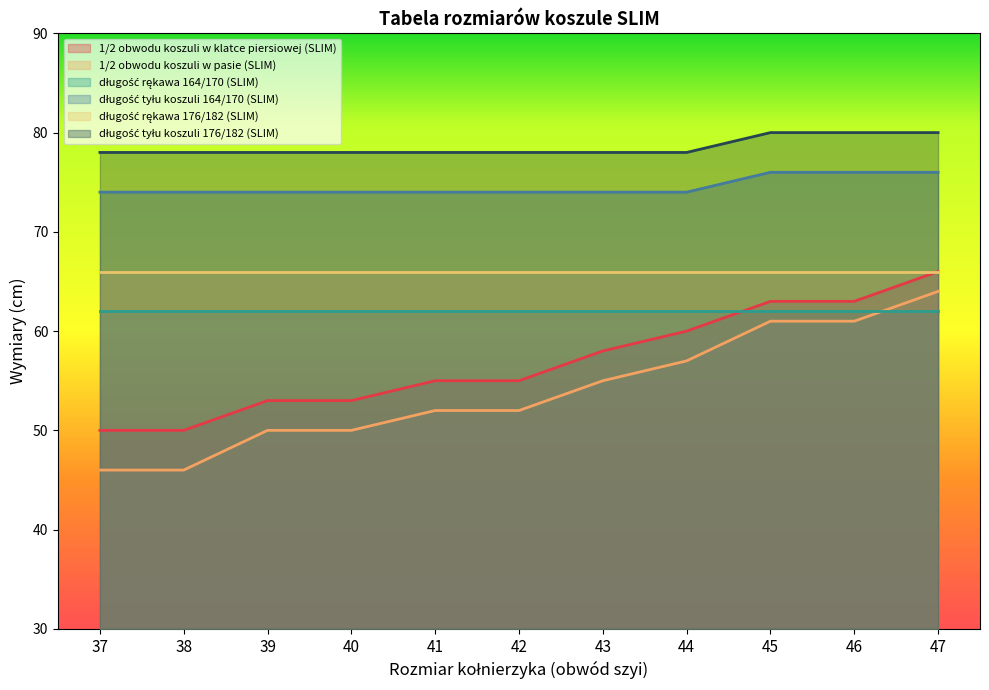

True or false: 1/2 obwodu koszuli w klatce piersiowej (SLIM) has a value of 20 at 39.

False